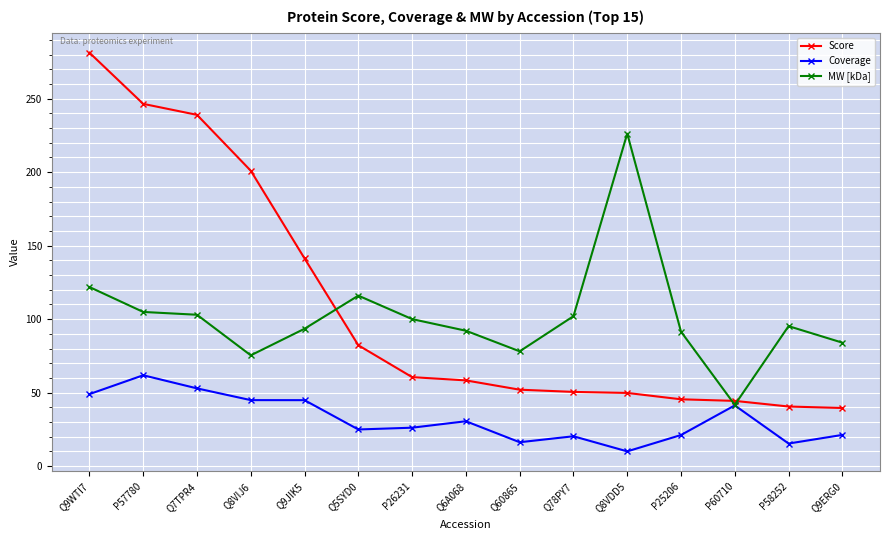

The value of Coverage at P26231 is 26.2. True or false?

True